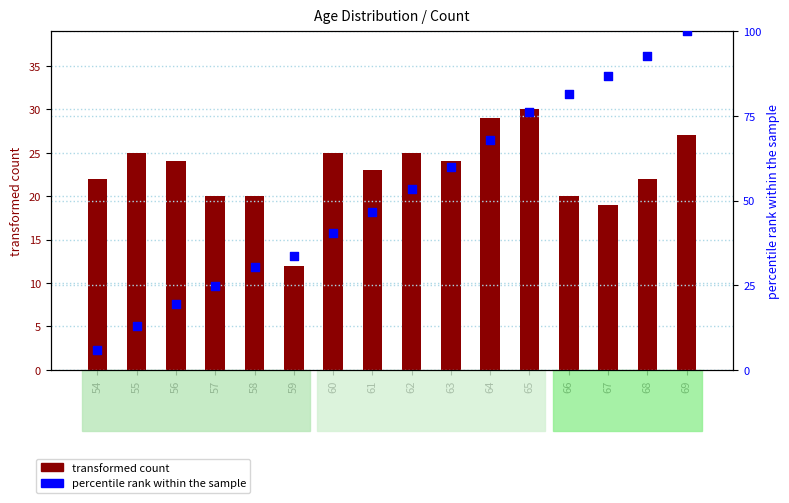

What are all the series names shown in the legend?

transformed count, percentile rank within the sample